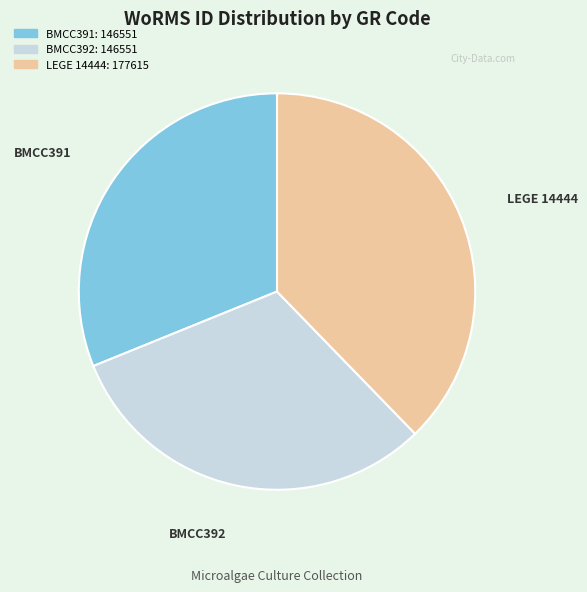

Between BMCC391 and LEGE 14444, which is larger?

LEGE 14444